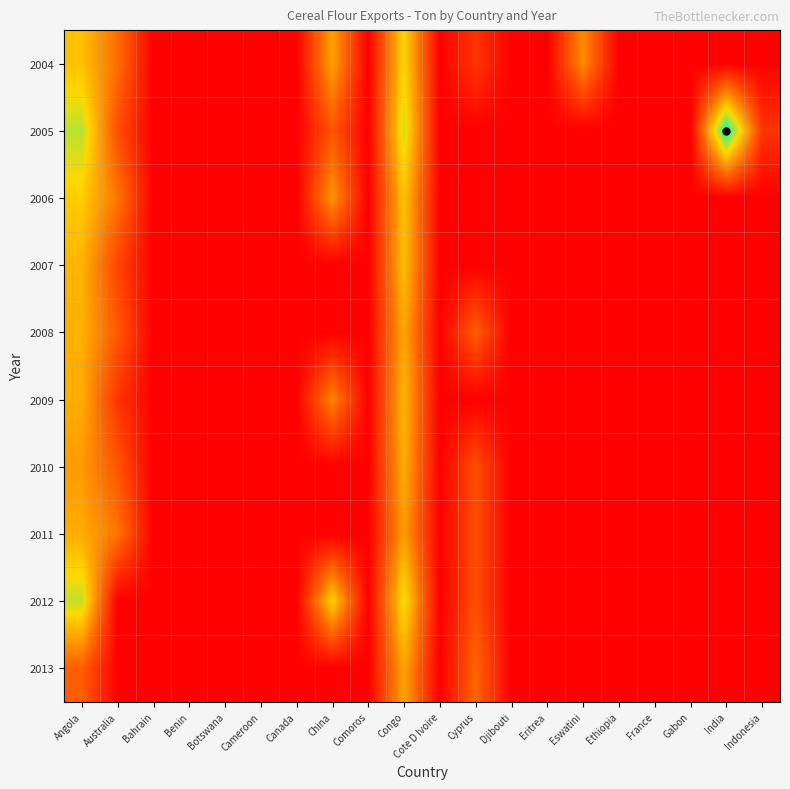

At Canada, list the series in order from largest to smallest.

2004, 2005, 2006, 2007, 2008, 2009, 2010, 2011, 2012, 2013